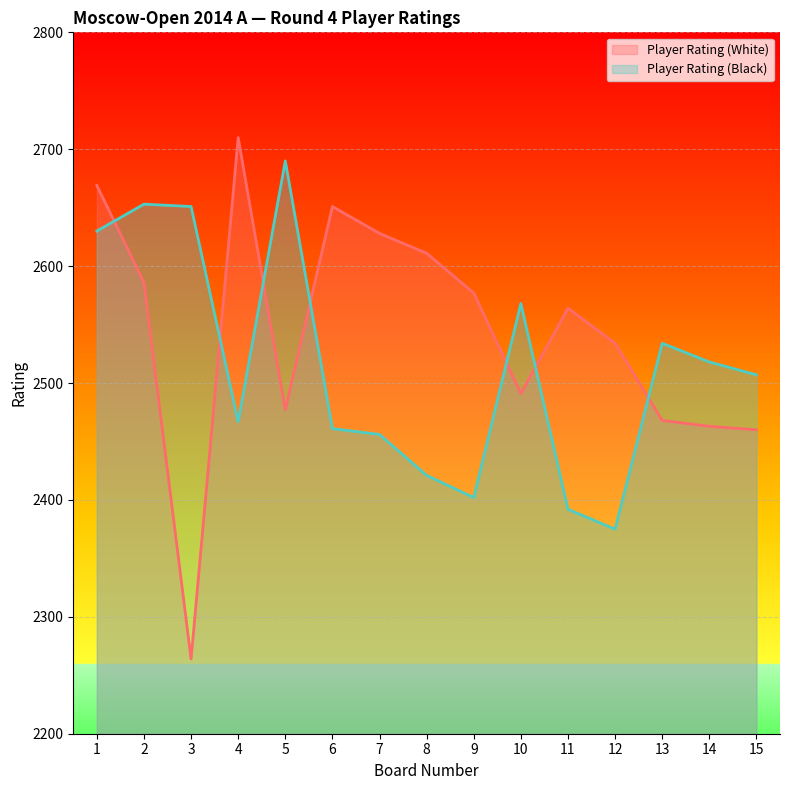

What is the sum of the Player Rating (White) values at 9 and 5?

5054